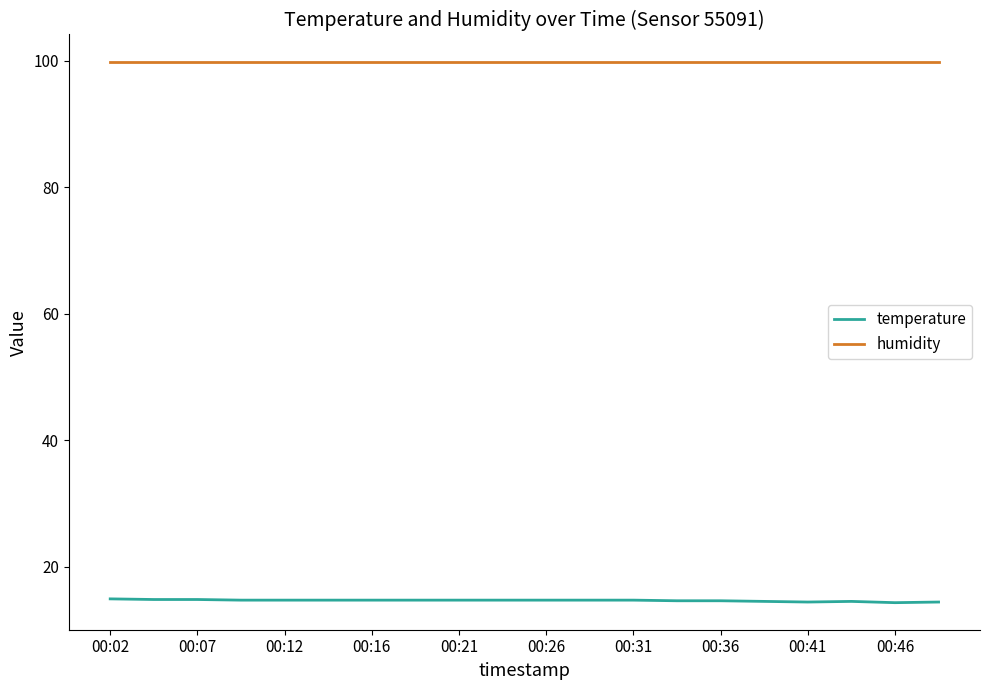

True or false: temperature and humidity intersect in this chart.

False